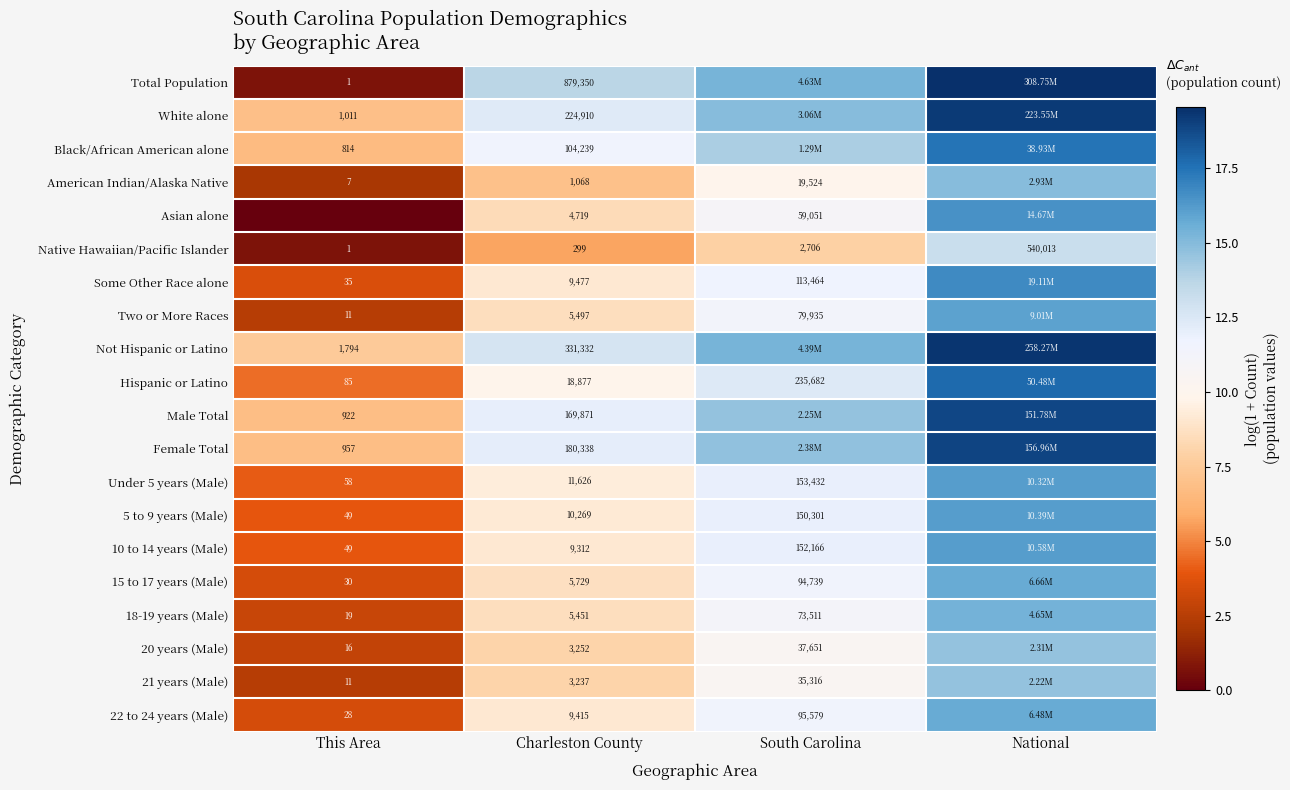

Is the value of 18-19 years (Male) at South Carolina greater than the value of Asian alone at Charleston County?

Yes